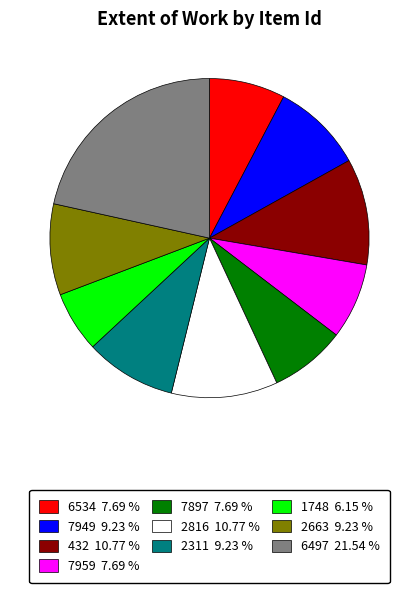

Which has a higher value, 7897 7.69 % or 432 10.77 %?

432 10.77 %